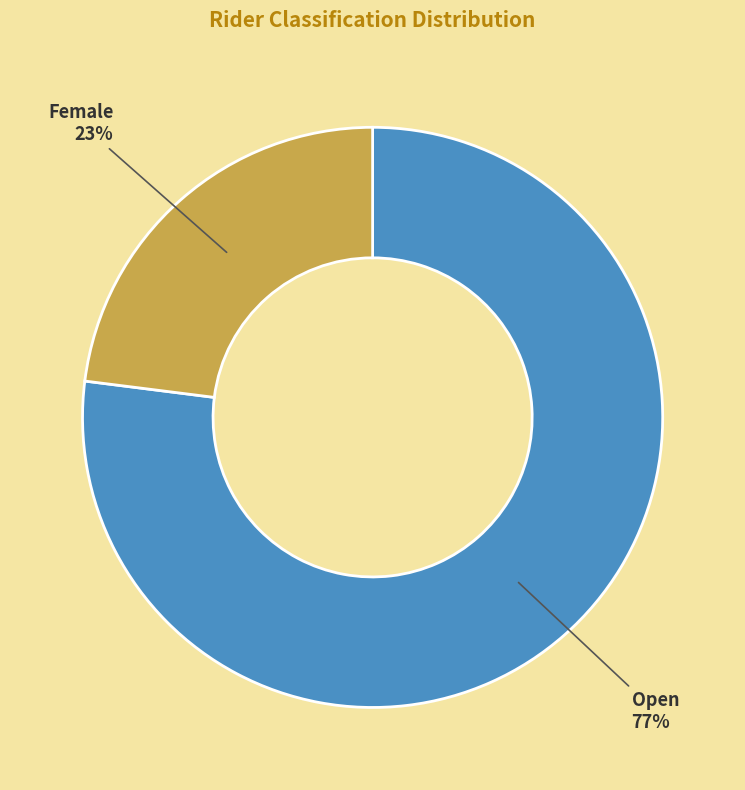

Does any single category account for the majority?

Yes